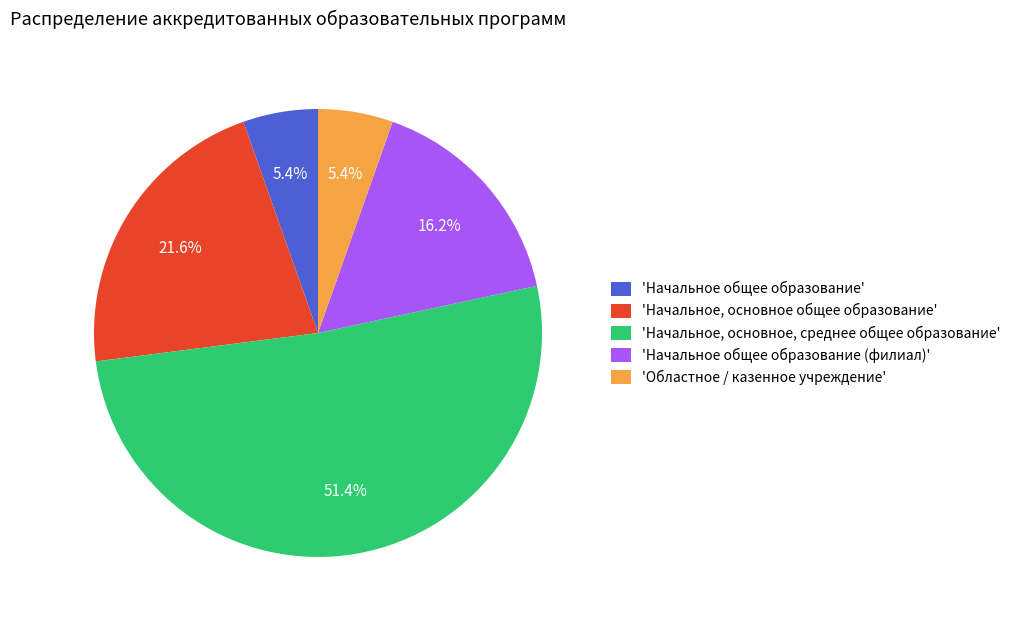

To the nearest percent, what is the difference between the largest and smallest slice percentages?

46%